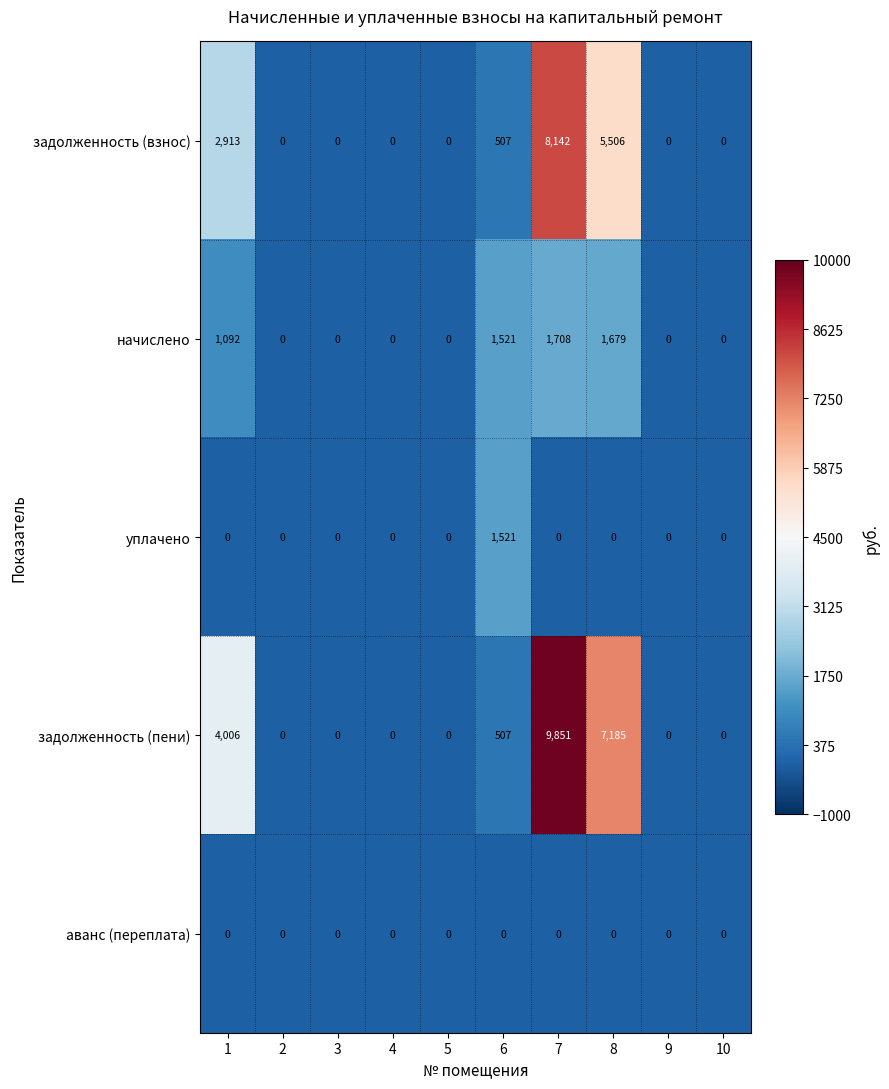

Is the value of задолженность (пени) at 8 greater than the value of задолженность (взнос) at 5?

Yes